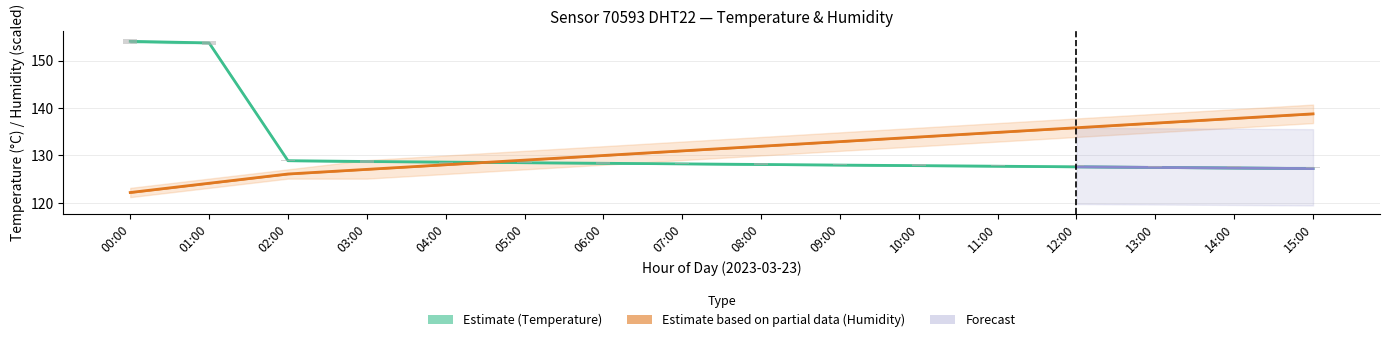

True or false: Humidity (Estimate partial) has a value of 136.8 at 13:00.

True